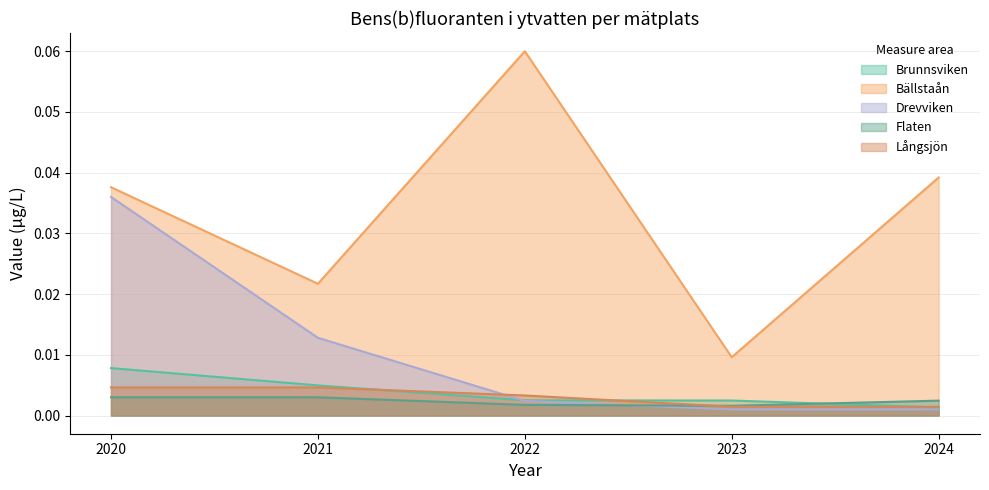

Which series changed the most between 2020 and 2021?

Drevviken